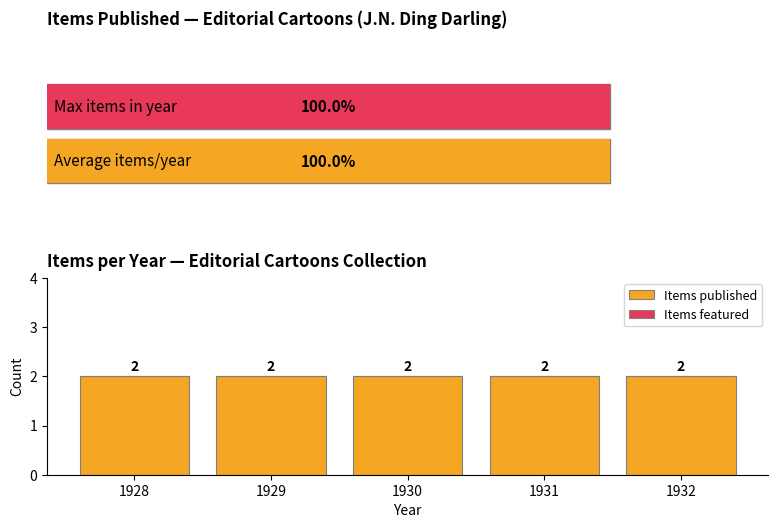

How many distinct data groups are displayed?

2